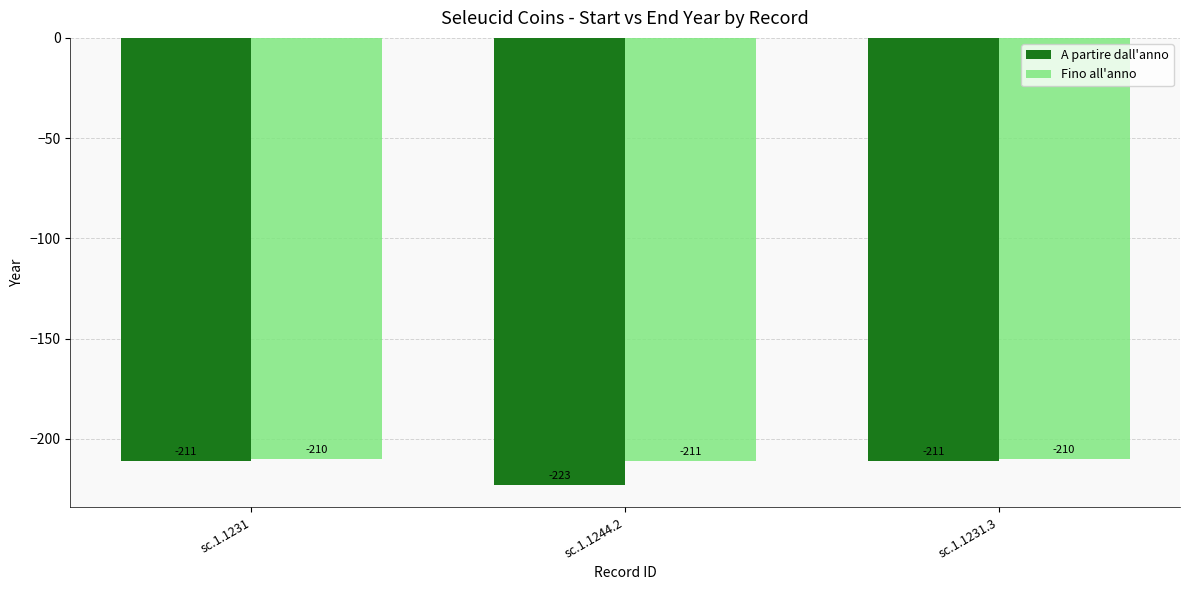

What is the difference between the second highest and minimum values in the A partire dall'anno series?

12